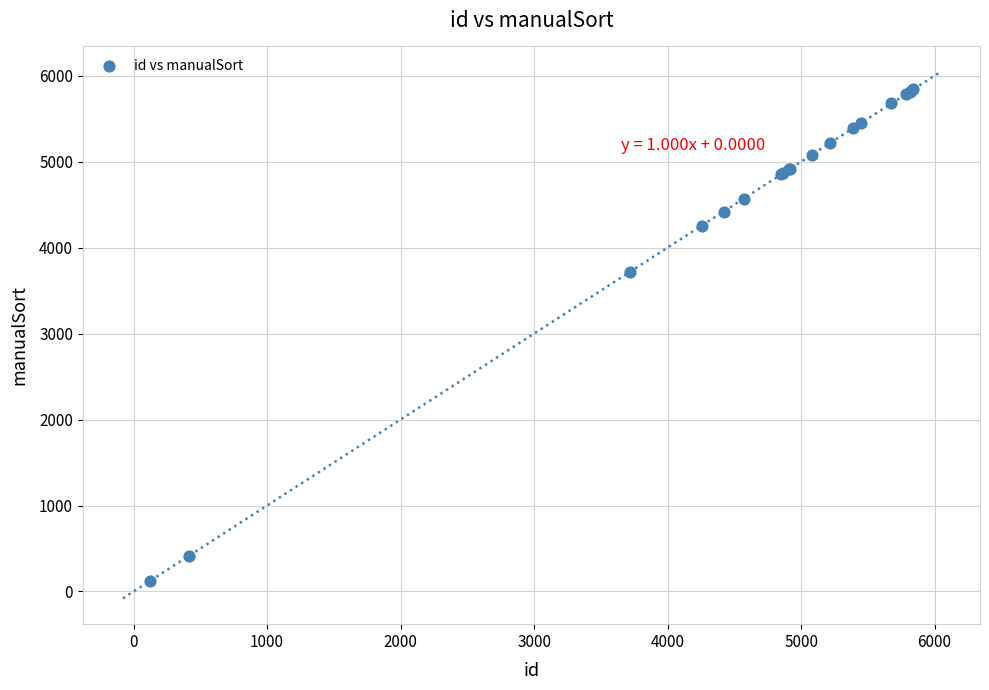

What Y value in the scatter plot is closest to 2980?

3720